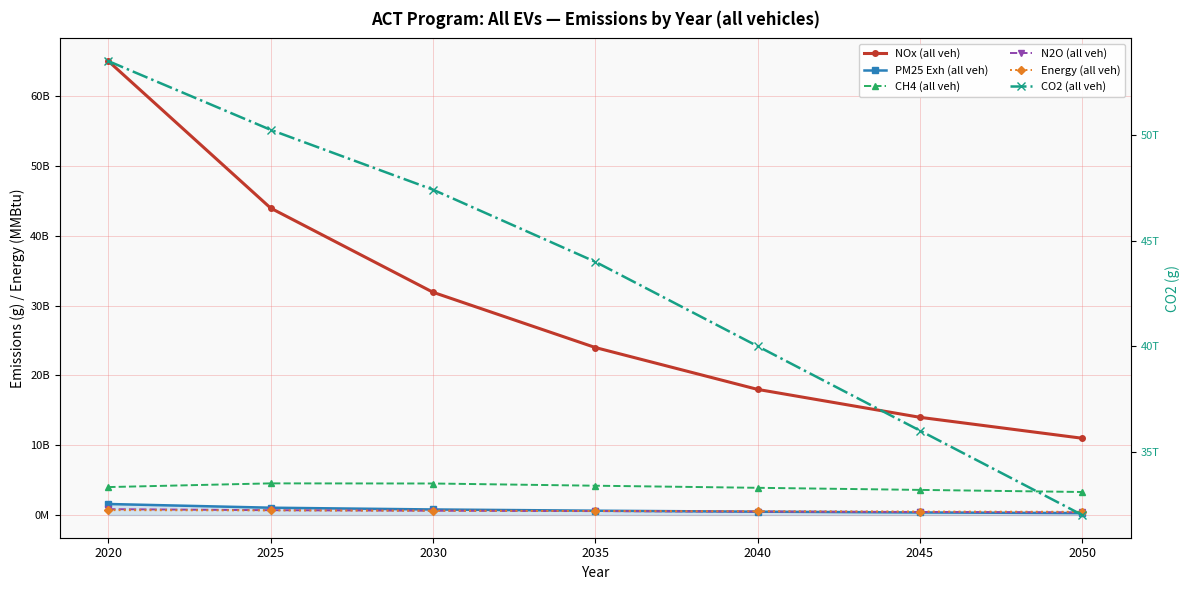

Between which two adjacent categories do PM25 Exh (all veh) and N2O (all veh) first intersect?

2035 and 2040